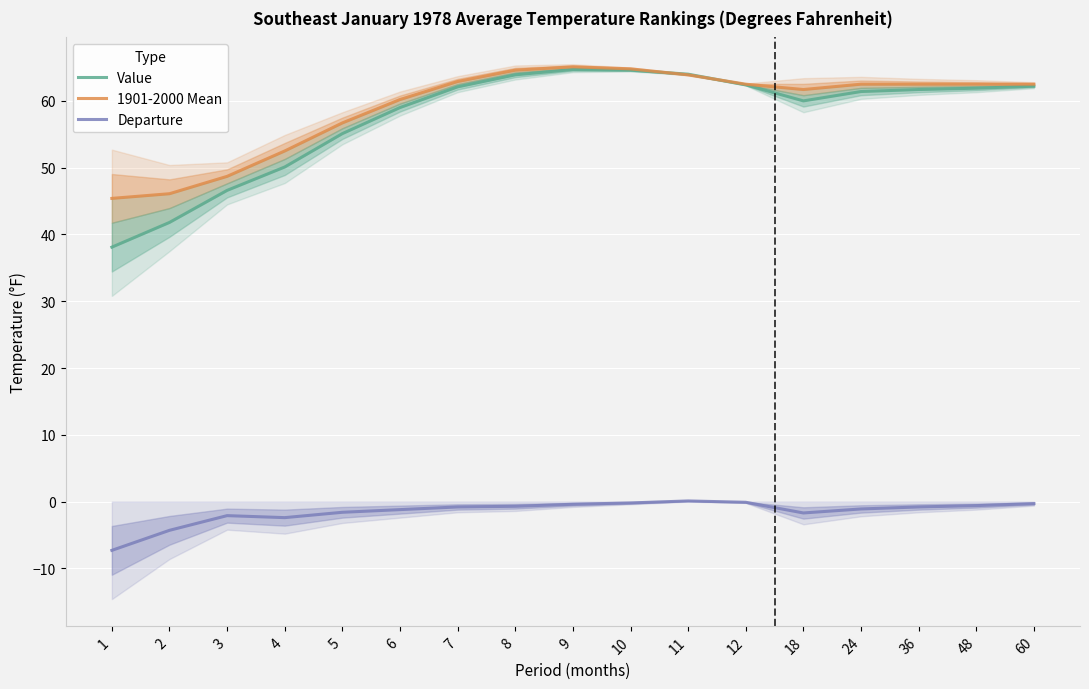

List the labels in order of 1901-2000 Mean value, largest first.

9, 10, 8, 11, 7, 12, 24, 36, 48, 60, 18, 6, 5, 4, 3, 2, 1